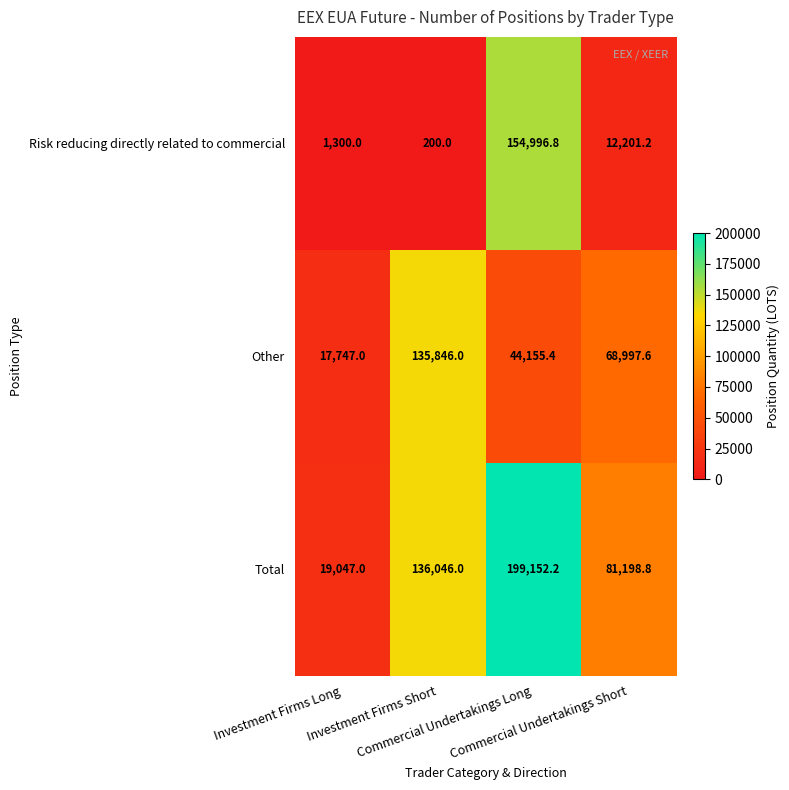

Which series has the largest total across all categories?

Total